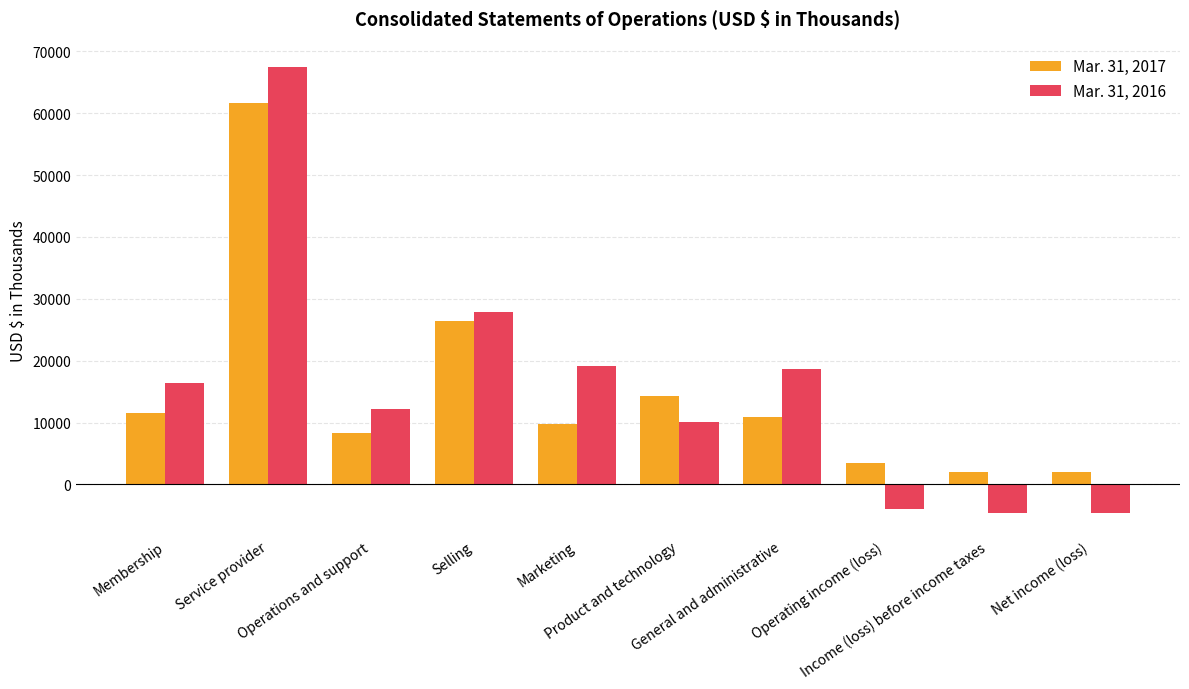

What is the total value across all series at Service provider?

129130